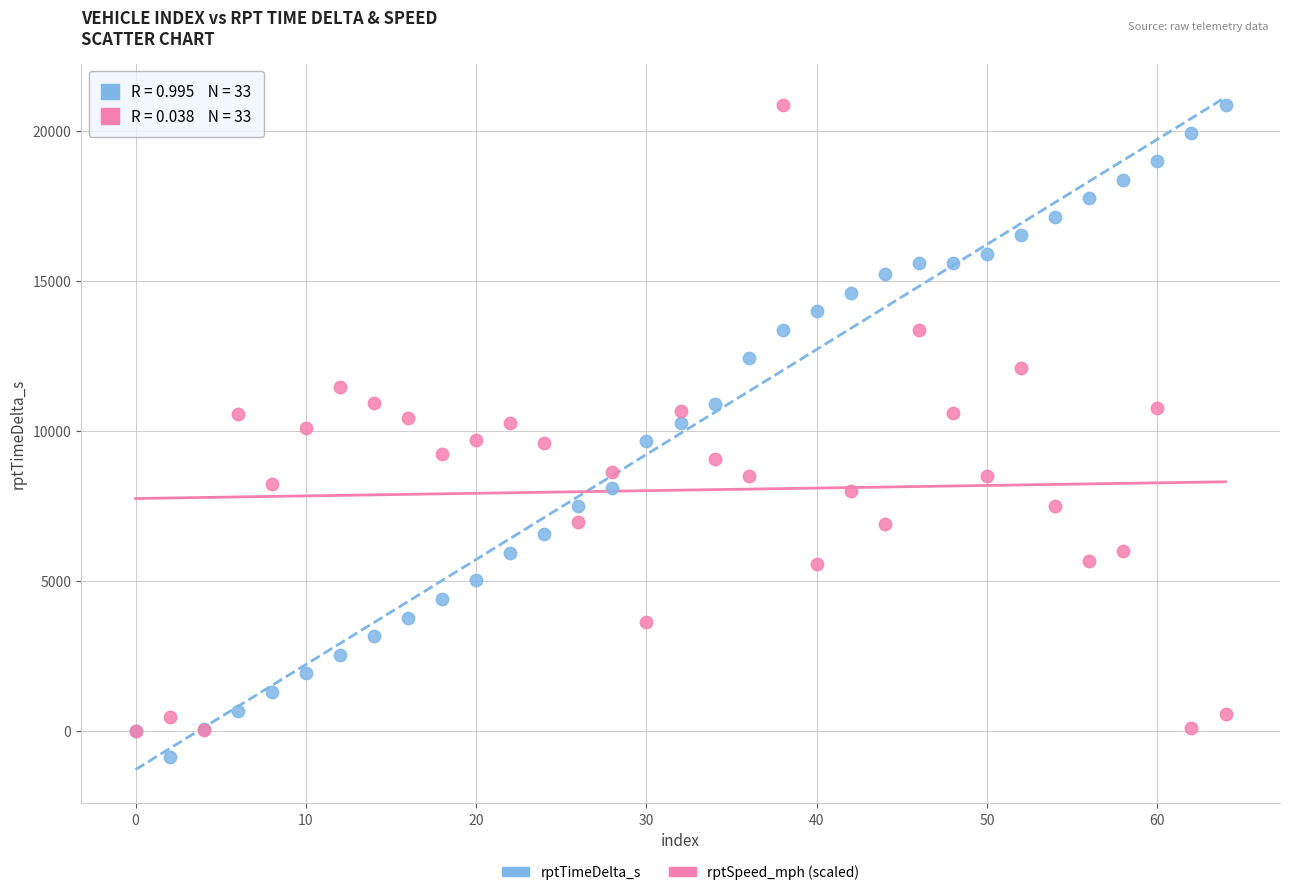

Which series contains the lowest Y value?

rptTimeDelta_s